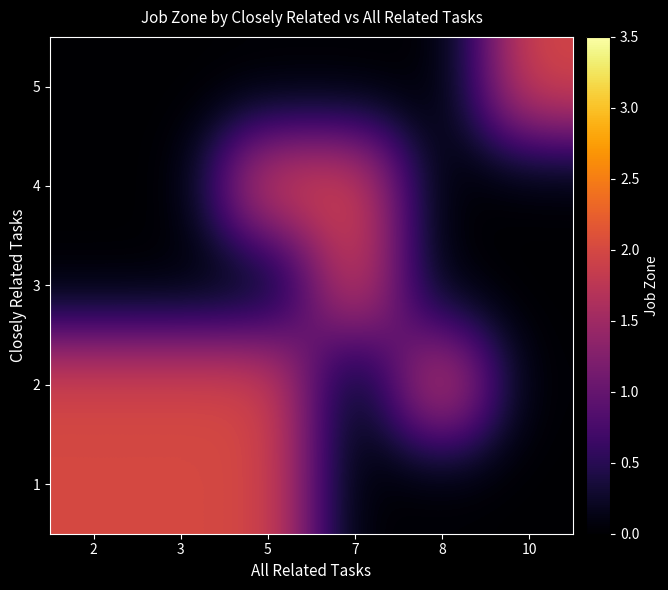

Reading left to right, what are all the values shown in this chart?

5: 2=0	3=0	5=0	7=0	8=0	10=2
4: 2=0	3=0	5=2	7=2	8=0	10=0
3: 2=0	3=0	5=0	7=2	8=0	10=0
2: 2=2	3=2	5=2	7=0	8=2	10=0
1: 2=2	3=2	5=2	7=0	8=0	10=0